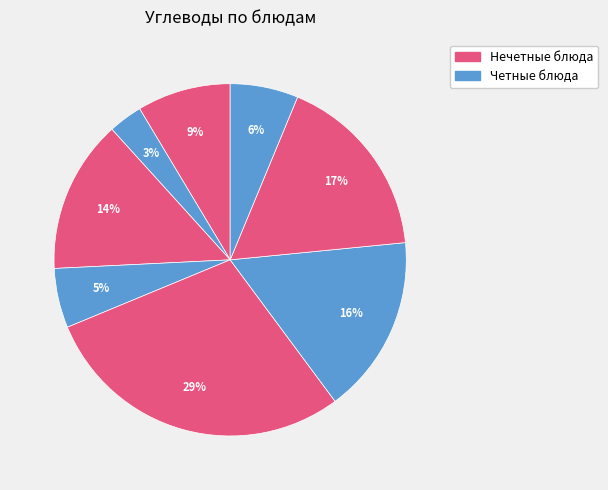

Count the number of slices in the pie.

8